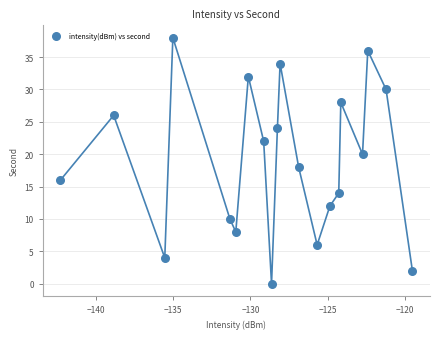

What is the range of Y values (max minus min)?

38